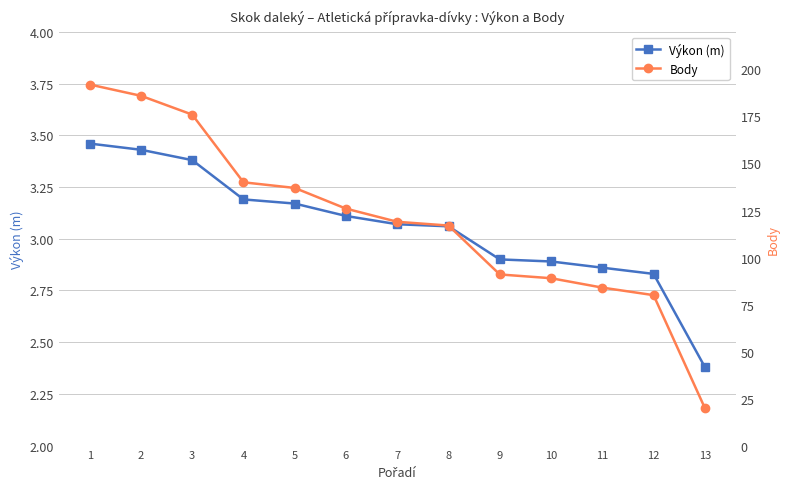

Does the chart display data point markers on the line(s)?

Yes